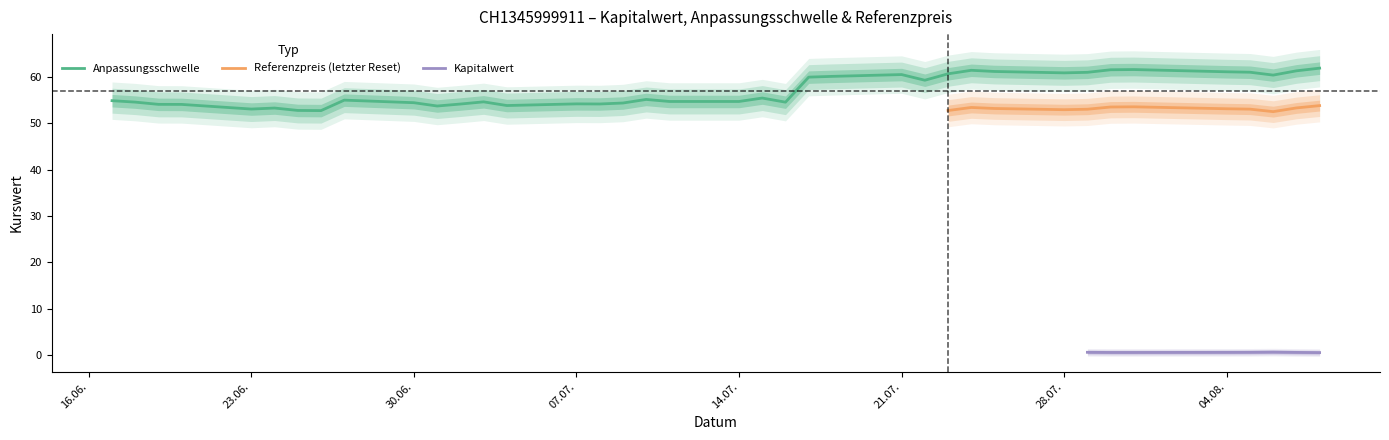

True or false: Kapitalwert and Anpassungsschwelle intersect in this chart.

False